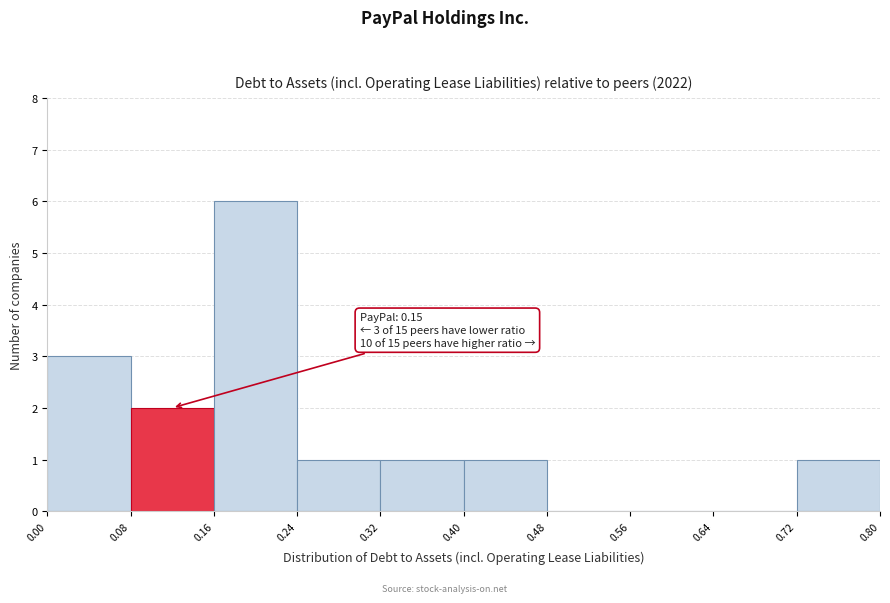

Which range on the x-axis has the tallest bar?

0.16 to 0.24